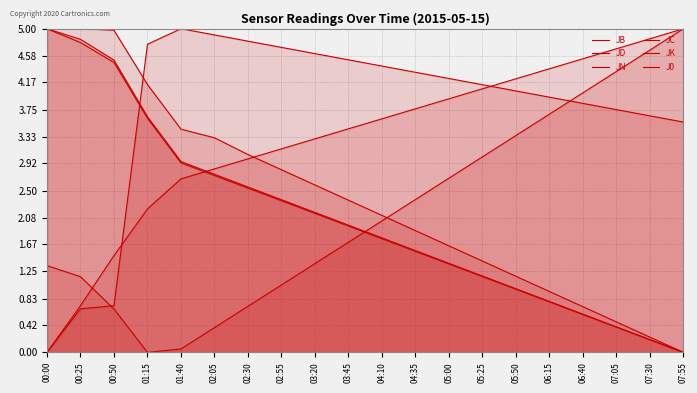

What is the spread (max minus min) of values at 02:30?

4.1